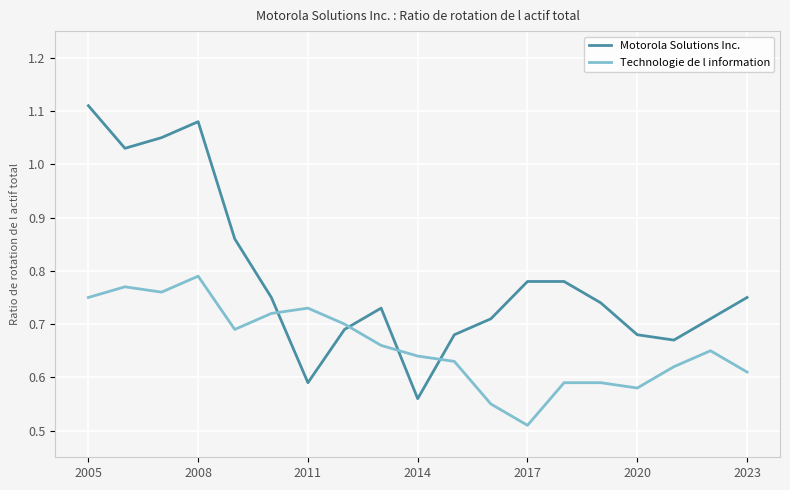

True or false: Technologie de l information and Motorola Solutions Inc. cross at least once.

True